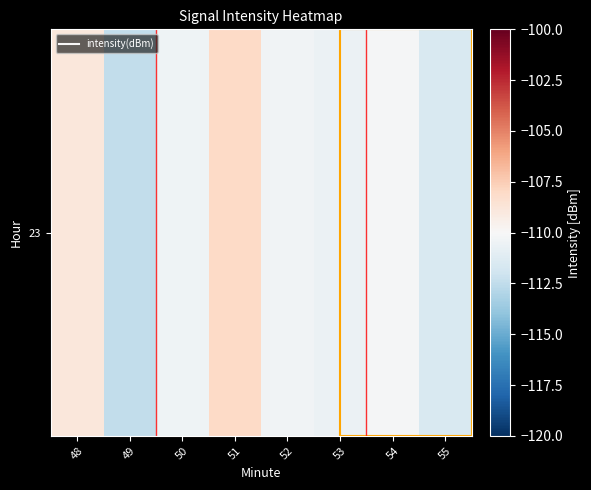

List the labels in order of value, largest first.

51, 48, 54, 52, 50, 53, 55, 49